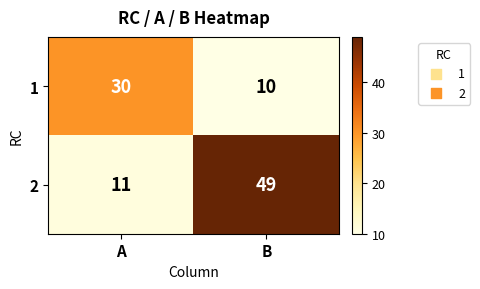

Which category has the highest value across all series?

B